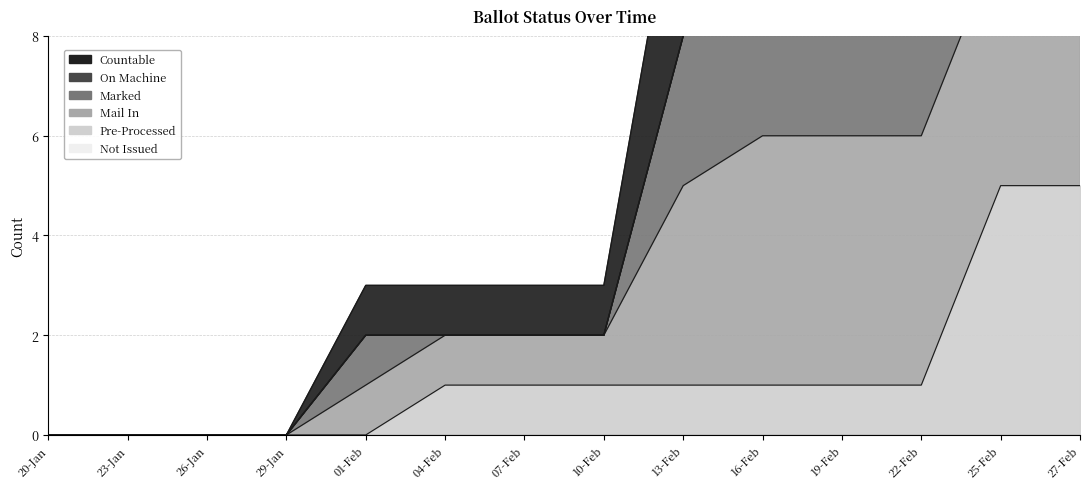

Is it true that COUNTABLE equals 16 at 13-Feb?

False